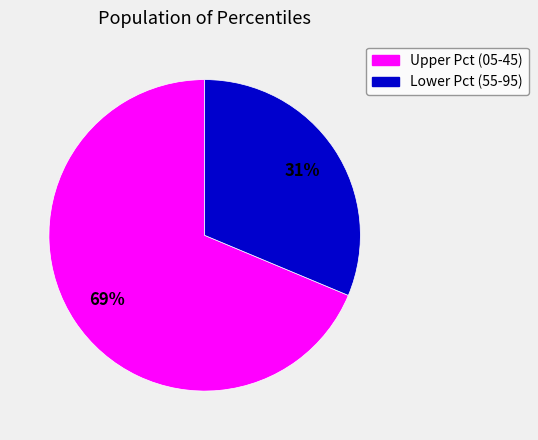

Is there any slice that represents more than half of the pie?

Yes